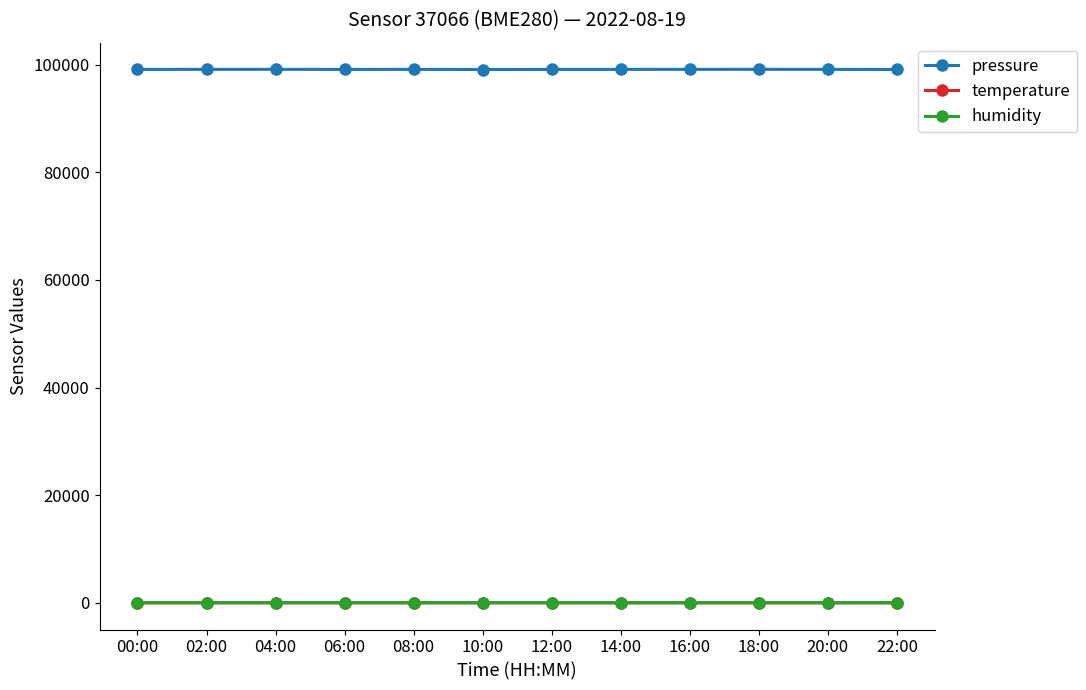

True or false: humidity and temperature cross at least once.

False